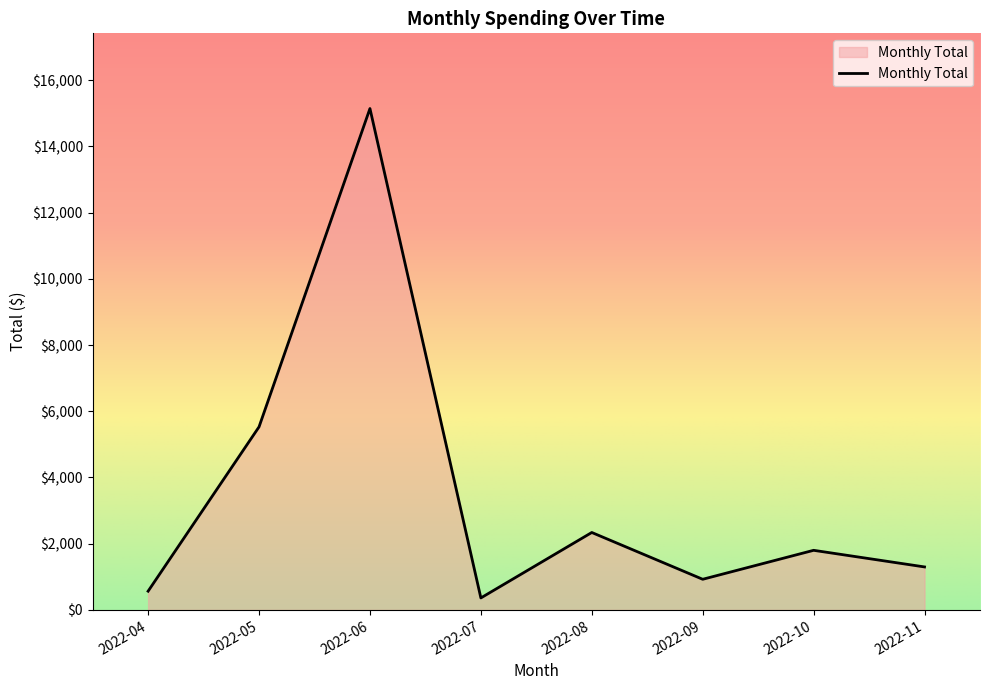

What is the ratio of the value at 2022-08 to the value at 2022-10?

1.3